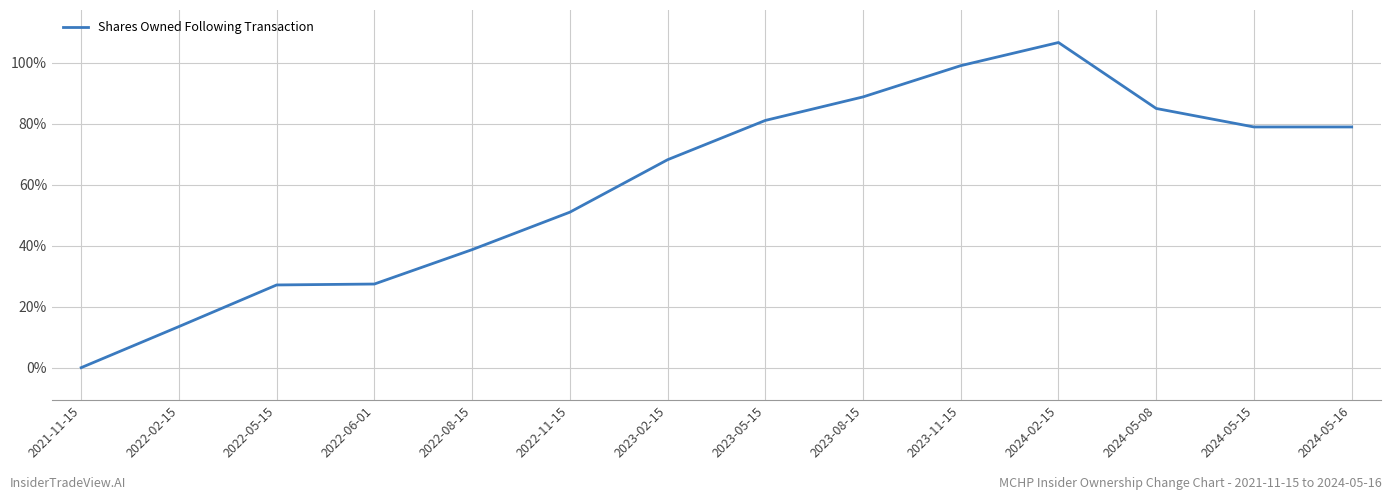

What is the change in value from 2021-11-15 to 2022-05-15?

+27.1